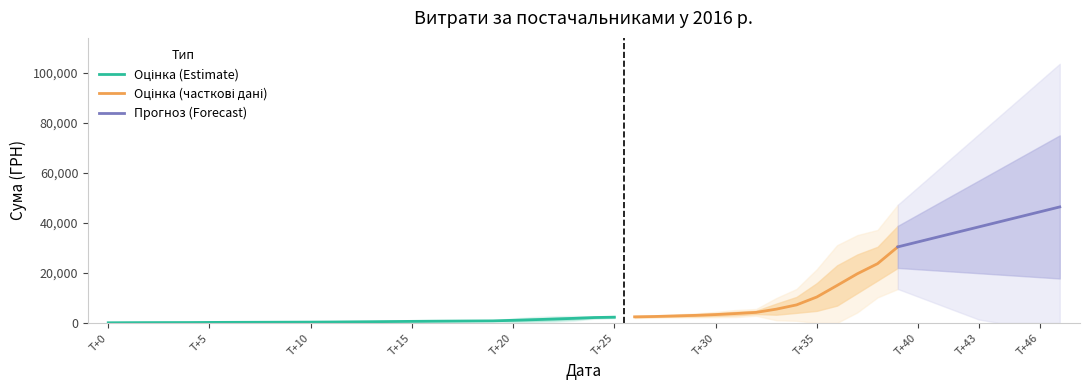

How many data points does each series have?

40